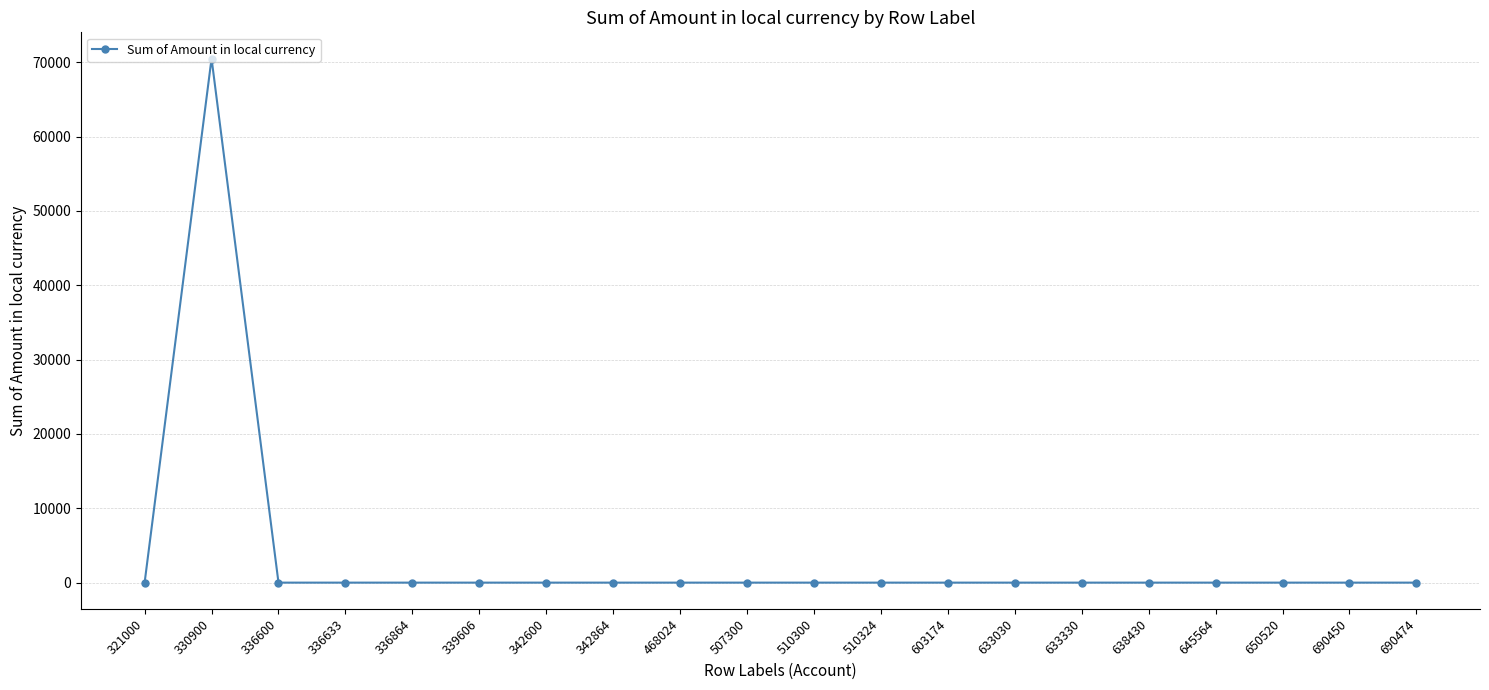

How many data points are less than 0?

2